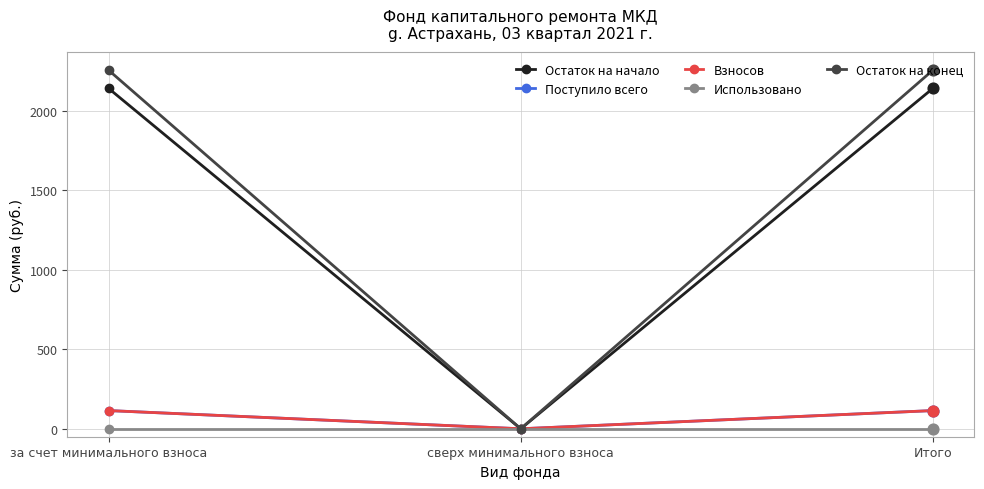

Which series has the largest total across all categories?

Остаток на конец